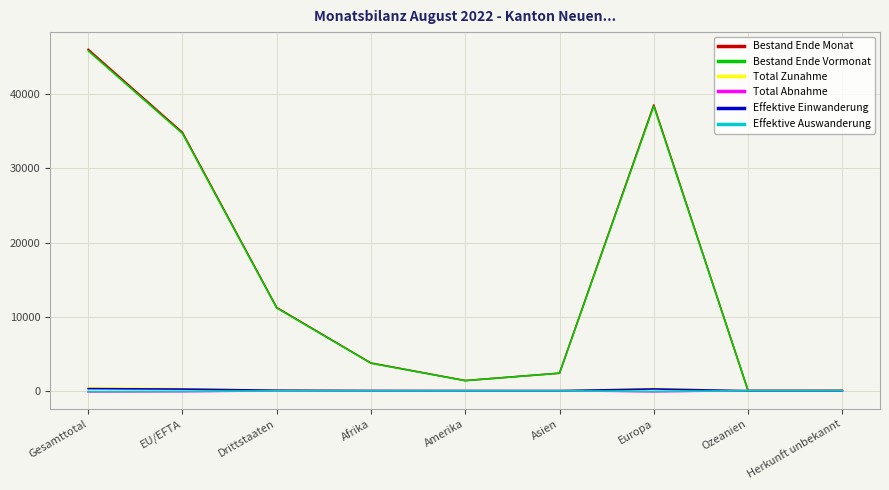

Where does the Bestand Ende Monat series first go above 3735?

Gesamttotal